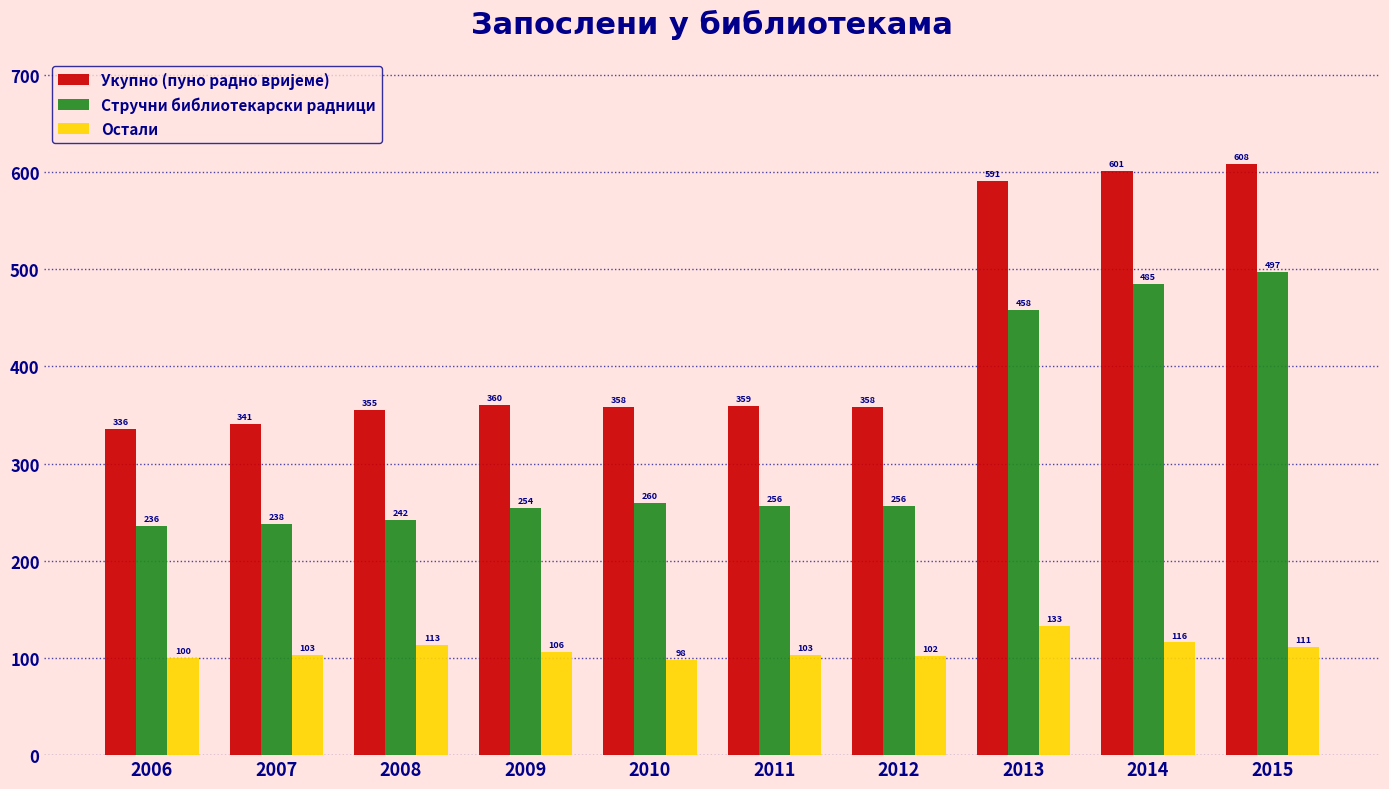

What is the spread (max minus min) of values at 2014?

485